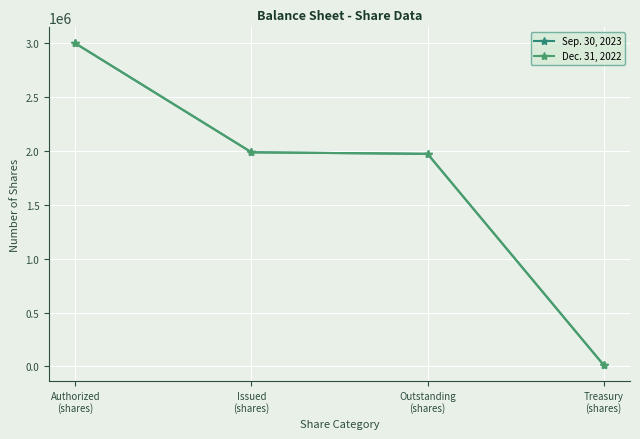

What position from the right is Treasury
(shares)?

1